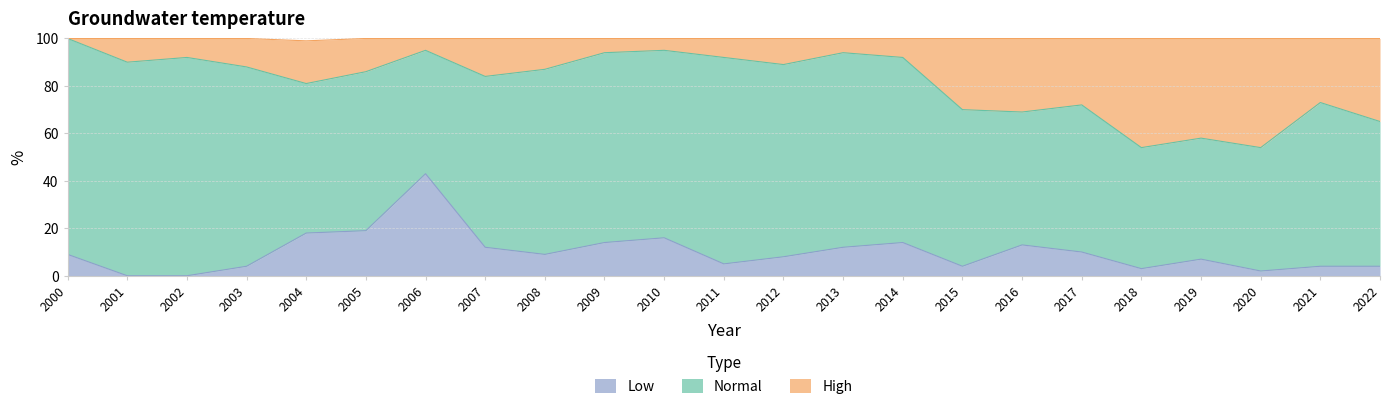

Which series has the largest range (max minus min)?

High